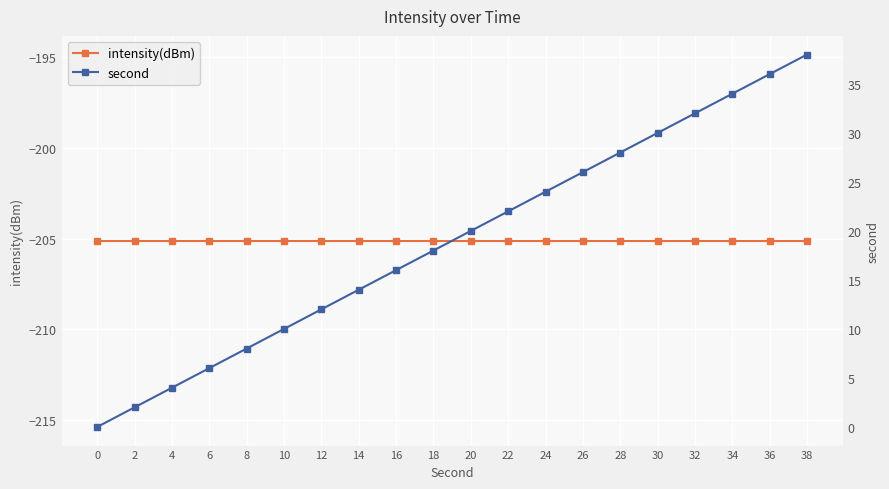

Read the second value at 36.

36.0